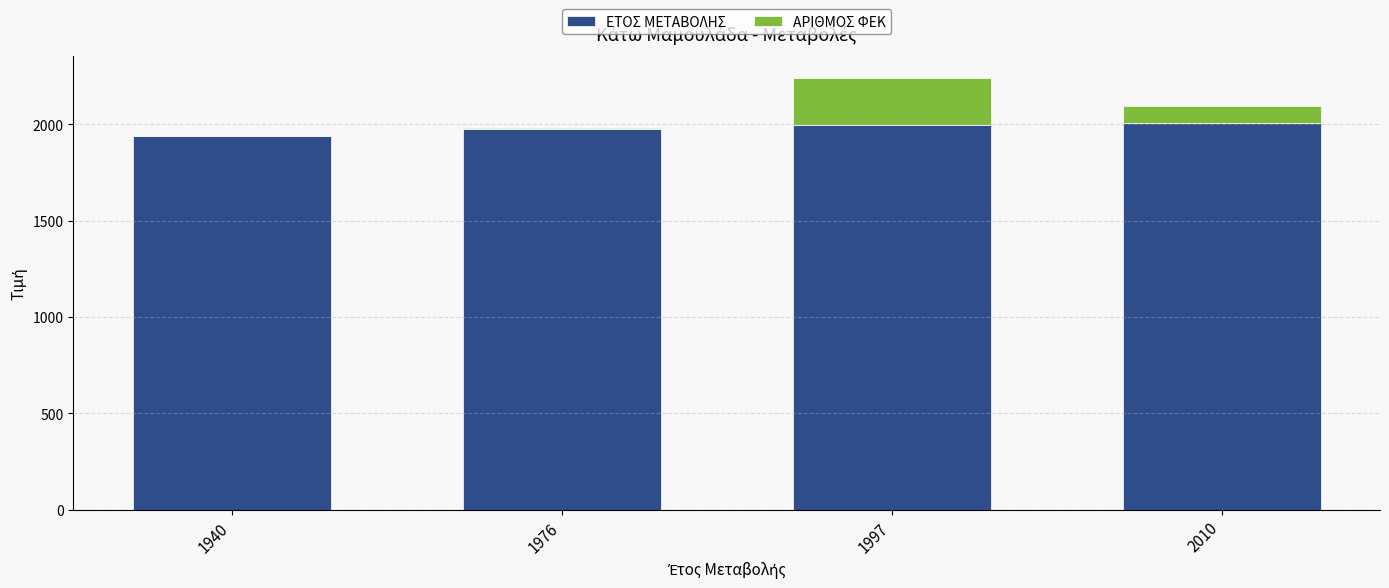

Are the bars horizontal?

No